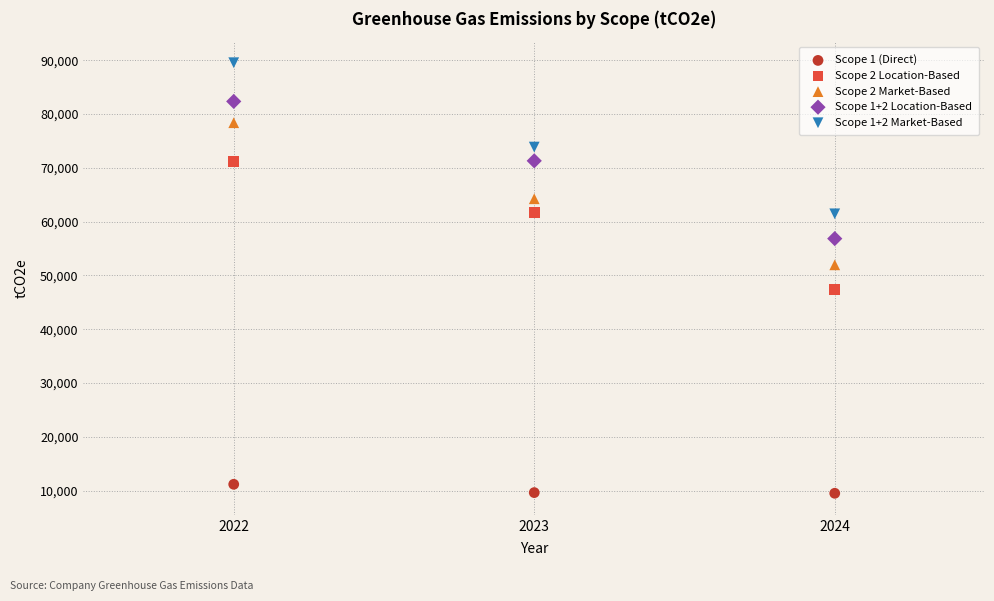

Which series has the widest spread of Y values?

Scope 1+2 Market-Based